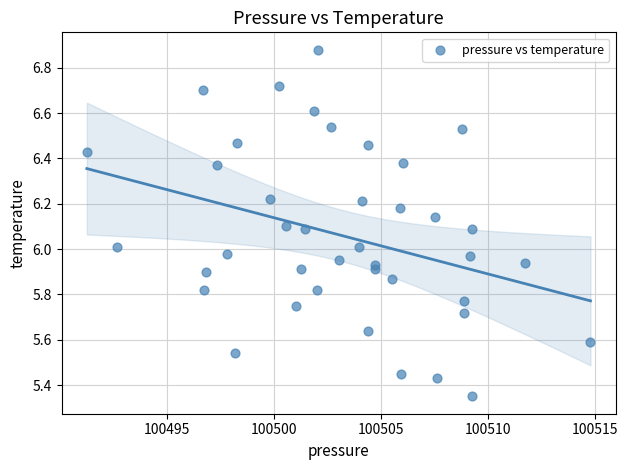

What is the range of X values (max minus min)?

23.6